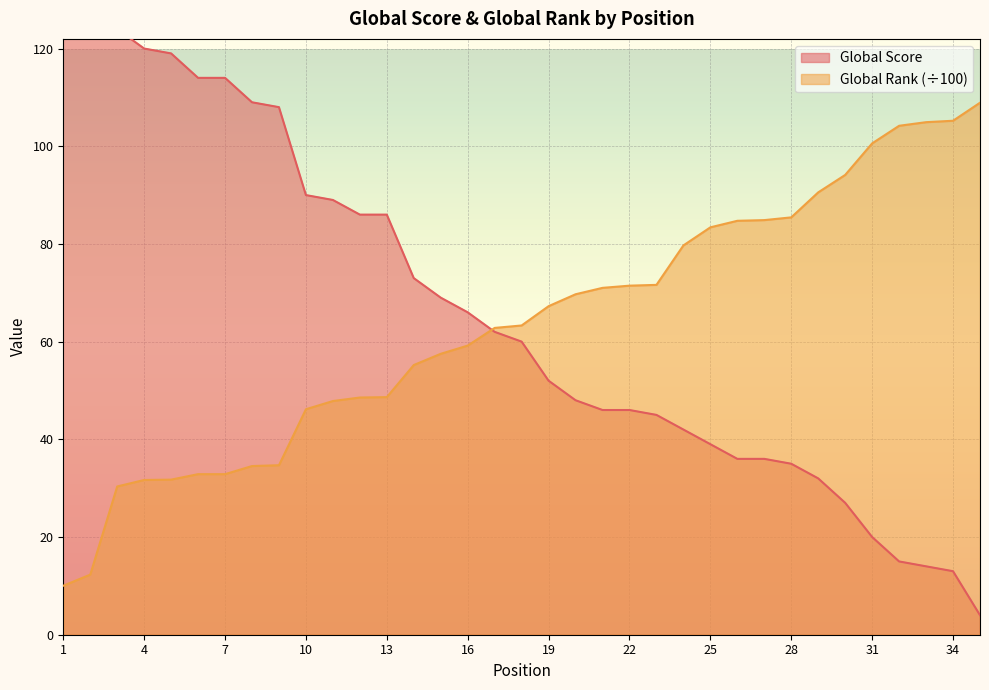

What is the difference between the maximum and minimum values in the Global Rank (hundreds) series?

98.9